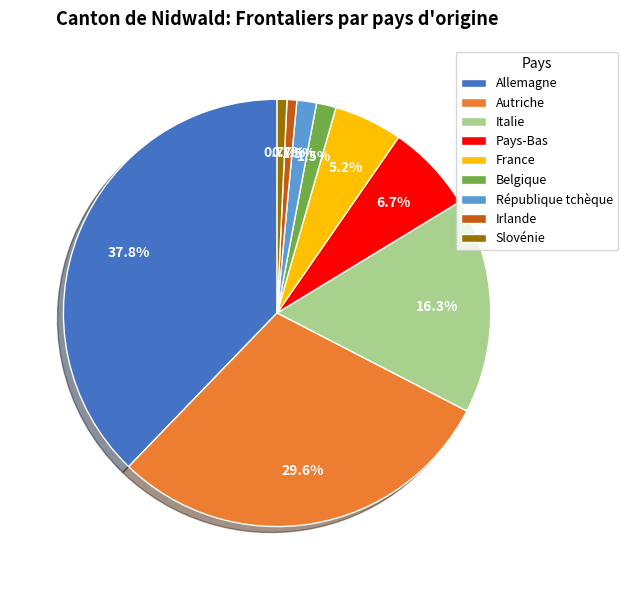

Do Belgique and Pays-Bas together represent more than half of the pie?

No